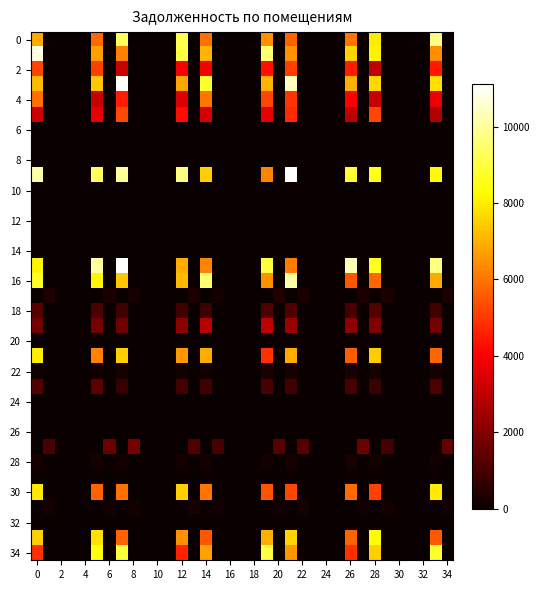

What is the maximum value shown in the chart?

11122.3